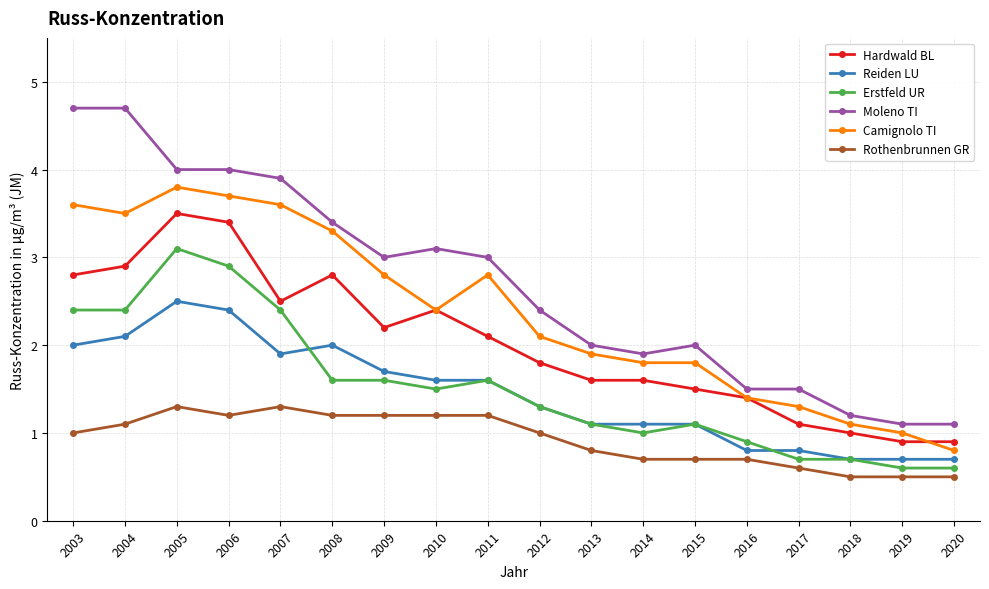

The value of Reiden LU at 2010 is 1.0. True or false?

False